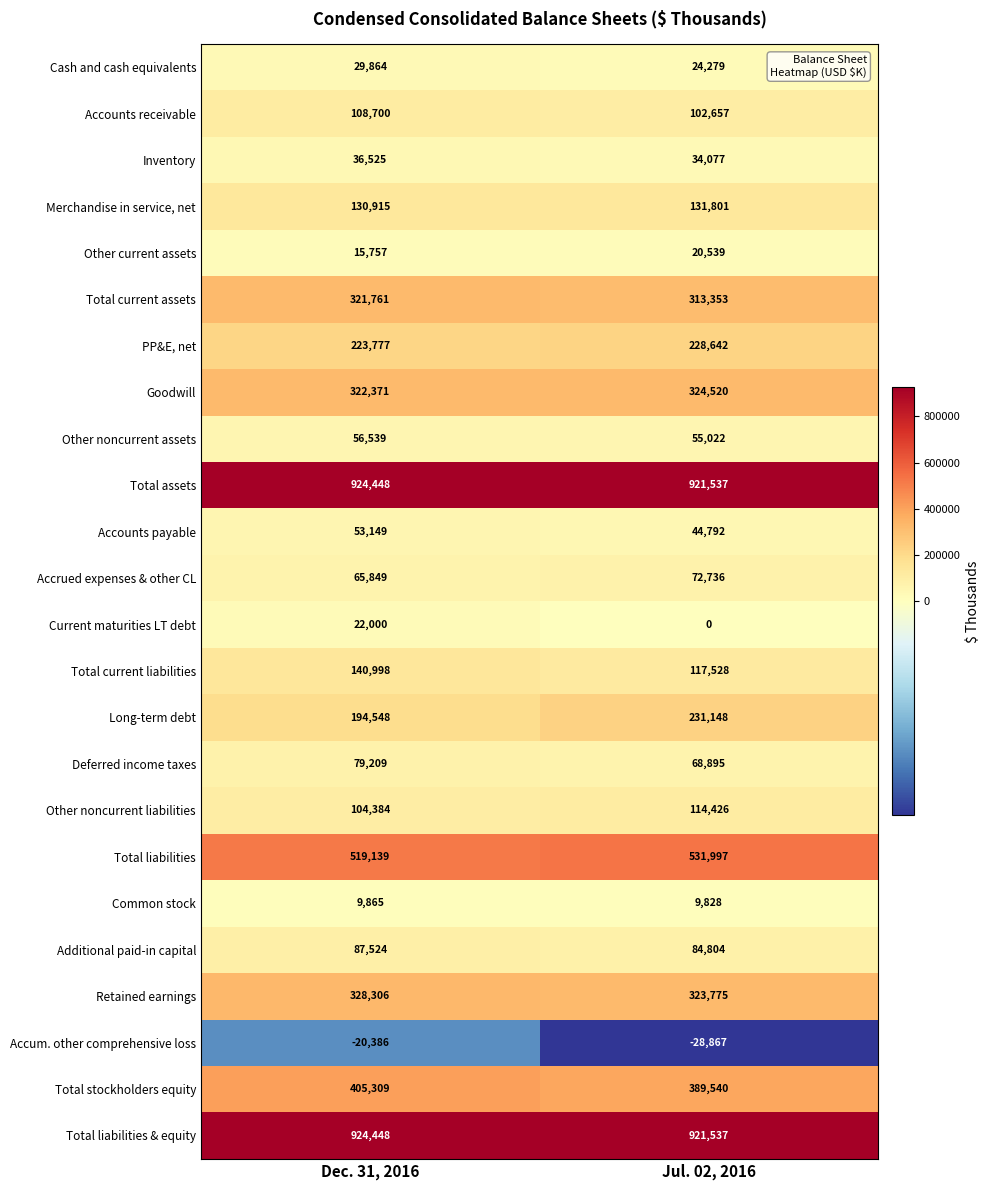

What is the difference between the maximum and minimum values in the Accounts receivable series?

6043